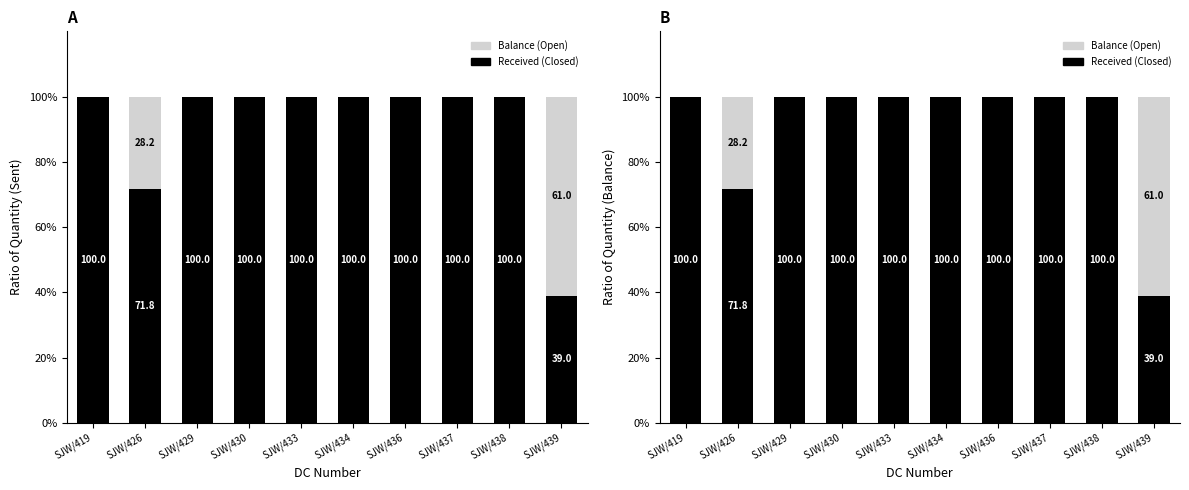

At which category is the sum across all series the highest?

SJW/426